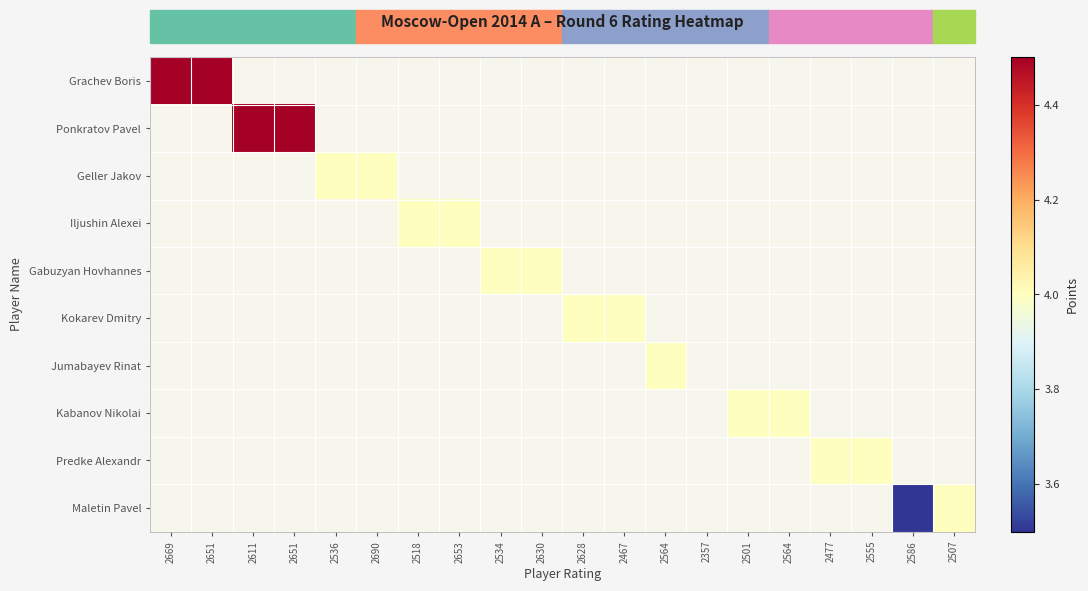

What is the minimum value shown in the chart?

3.5